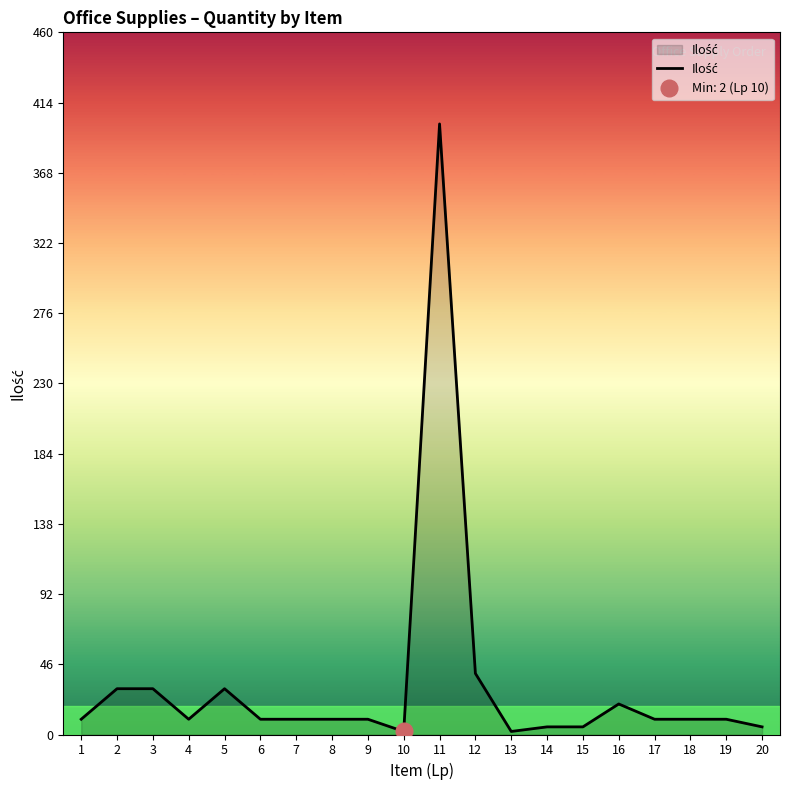

Where is the first local maximum?

5